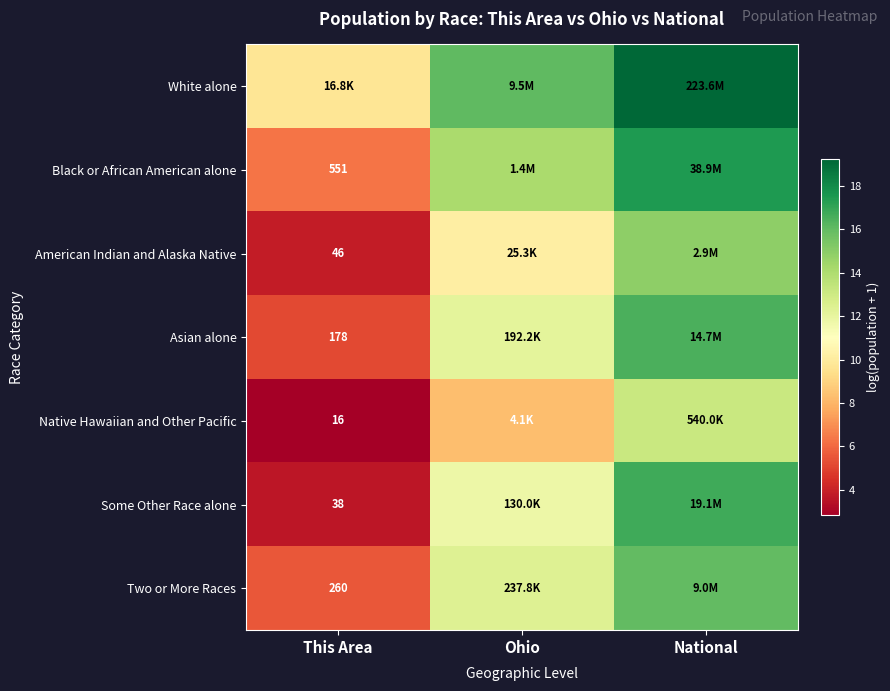

At which category is the sum across all series the highest?

National